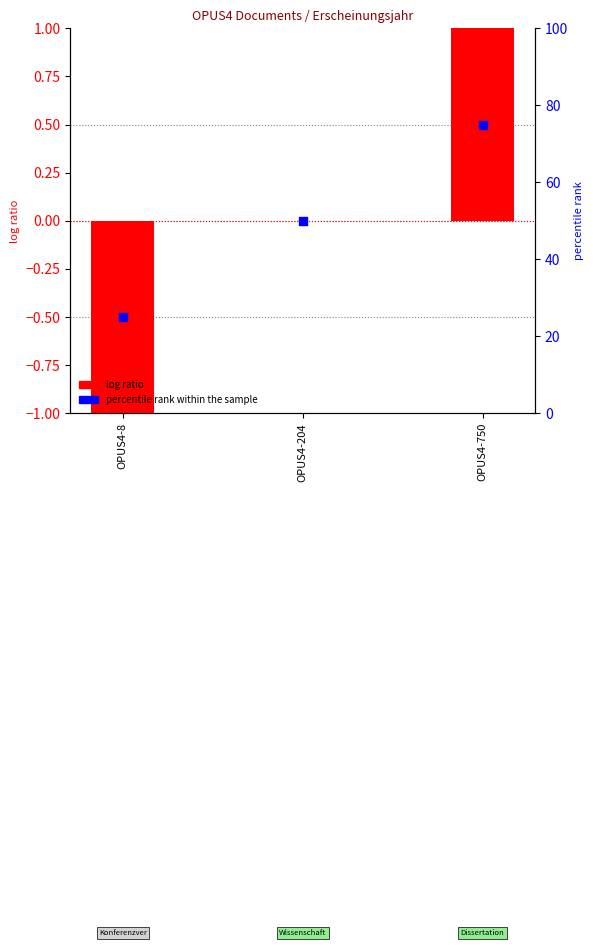

Which series reaches the minimum Y coordinate?

log ratio